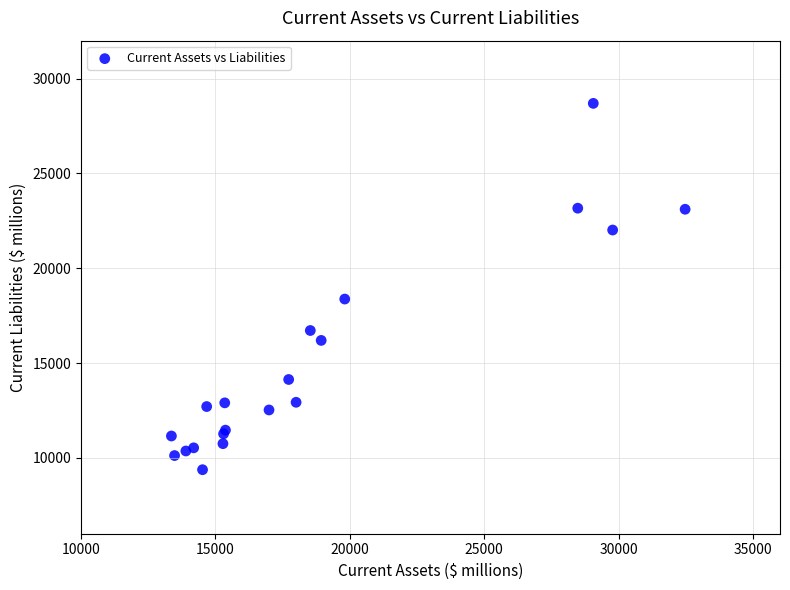

What Y value in the scatter plot is closest to 19034?

18375